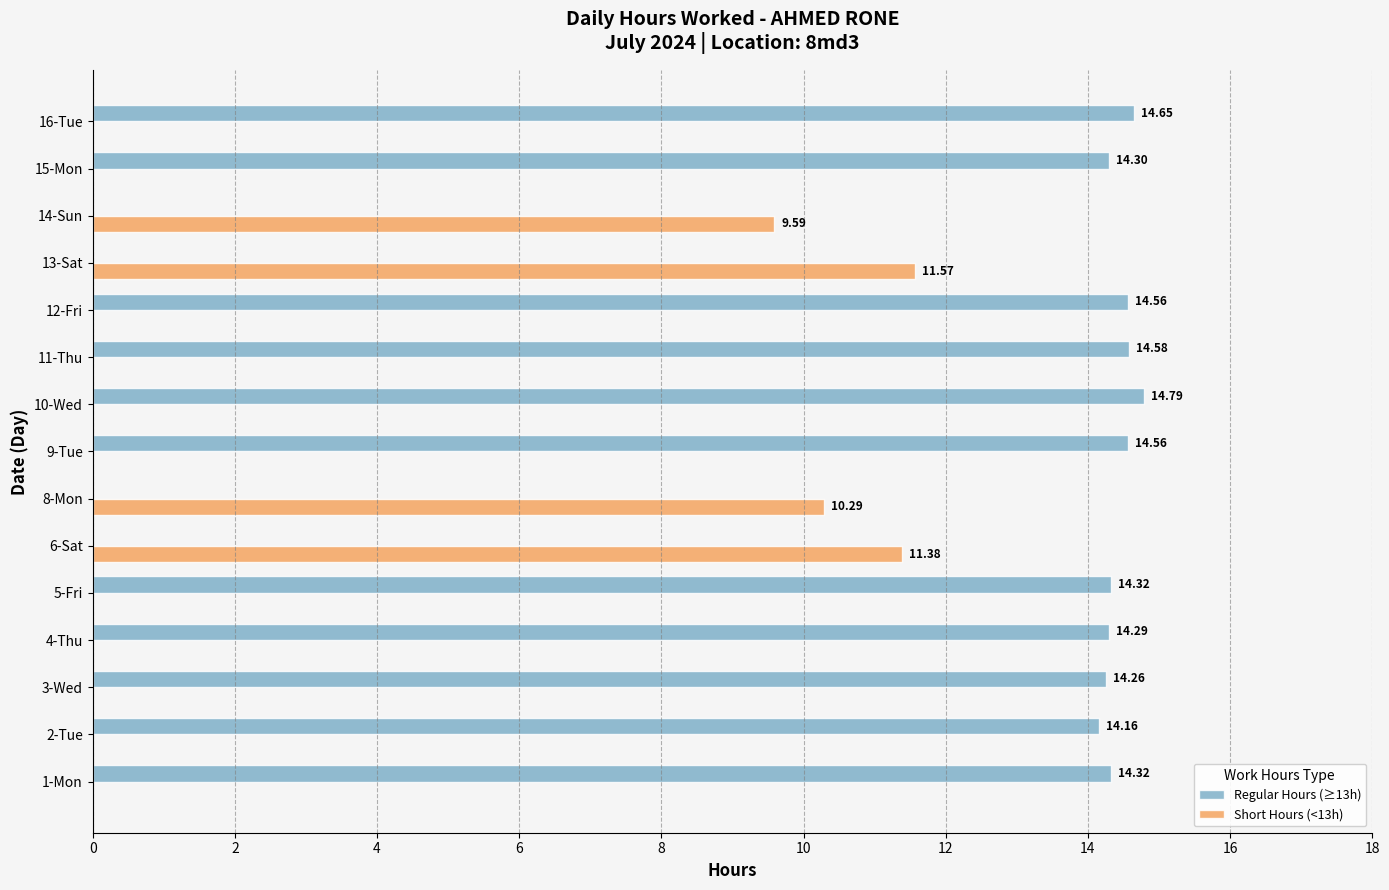

At which category is the sum across all series the highest?

10-Wed